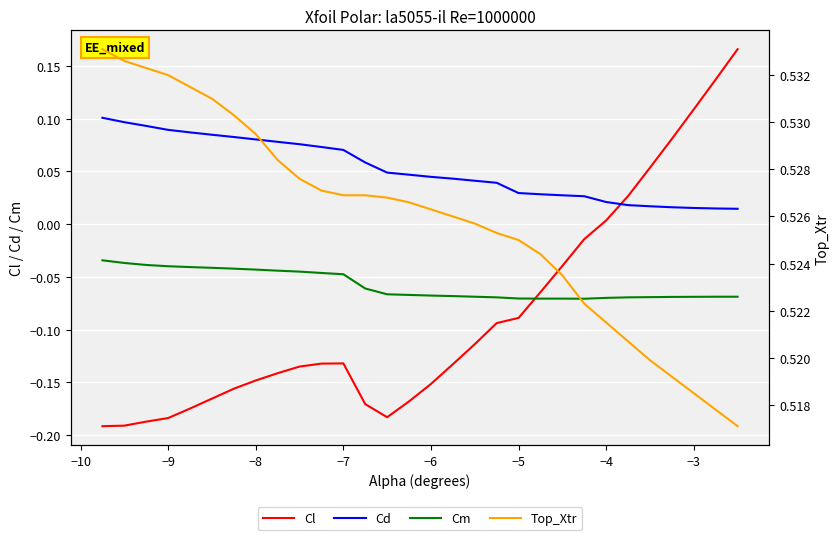

How many times do Cd and Cl cross each other?

1